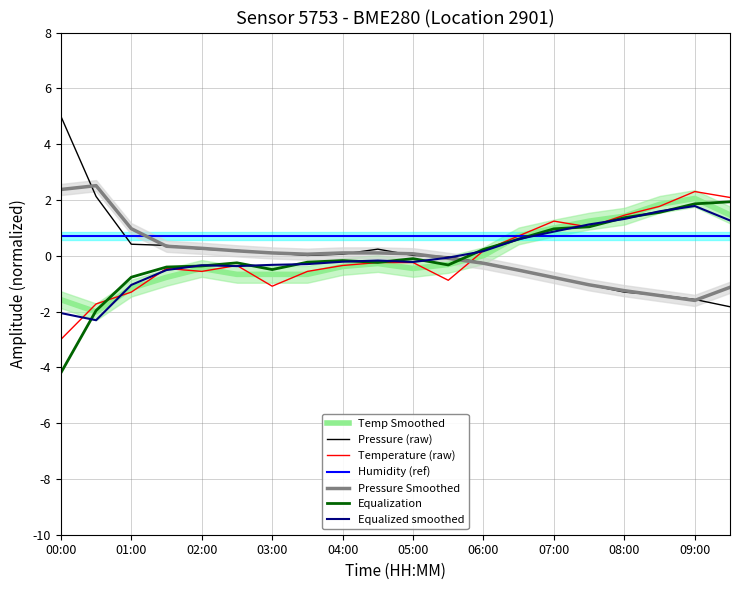

At which category does temperature reach its first local valley?

02:00